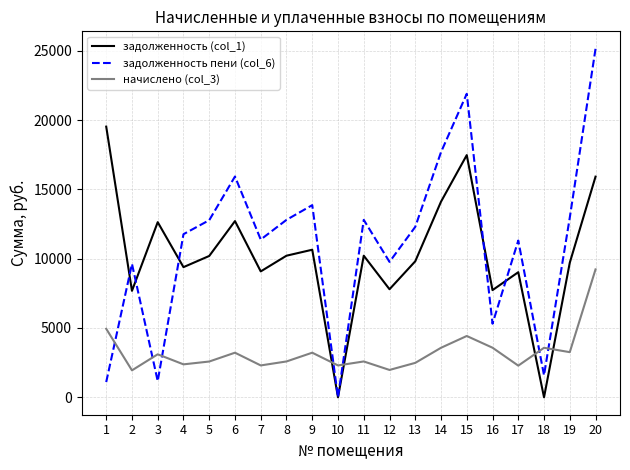

The задолженность пени (col_6) series shows 9624.0 at 2. True or false?

True